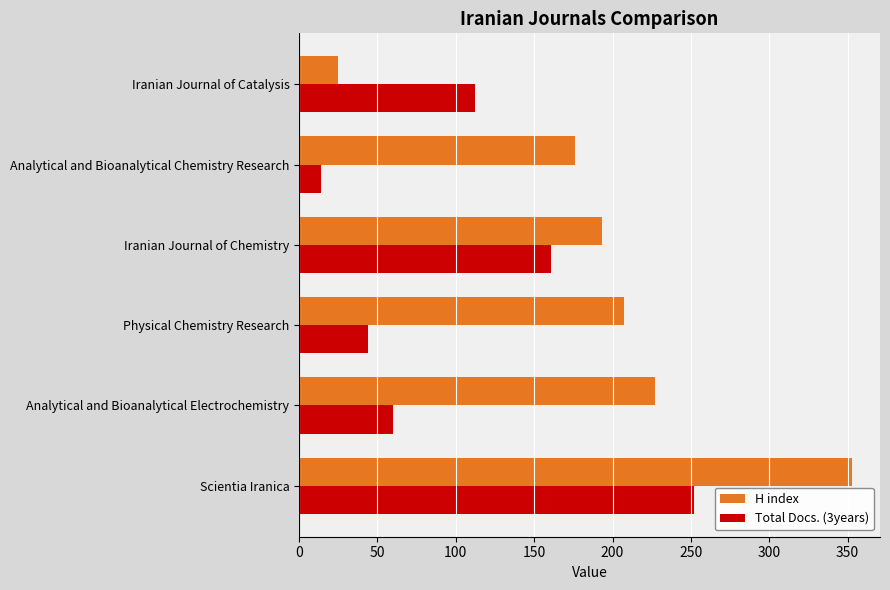

What is the sum of all Total Docs. (3years) values?

643